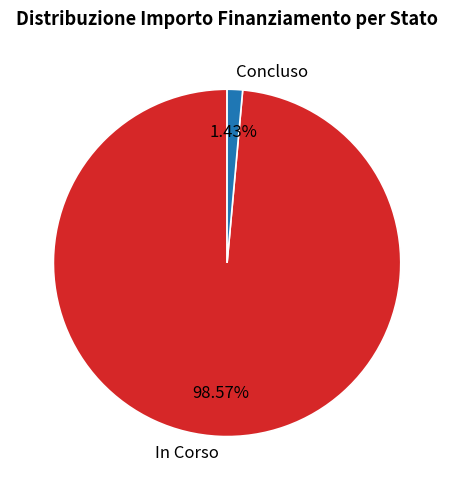

Combined, do Concluso and In Corso account for over 50%?

Yes